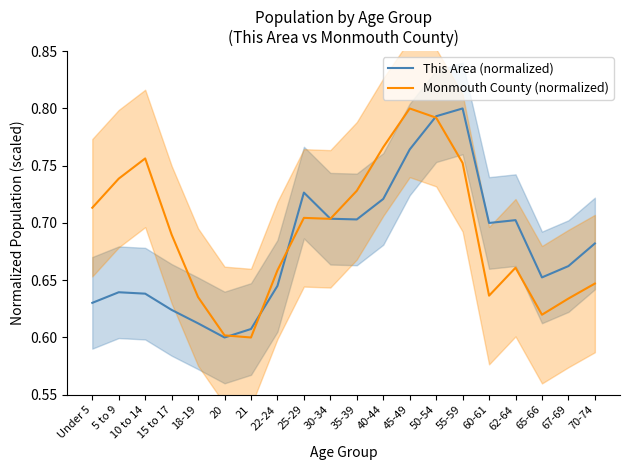

Which series has the largest total across all categories?

Monmouth County (normalized)